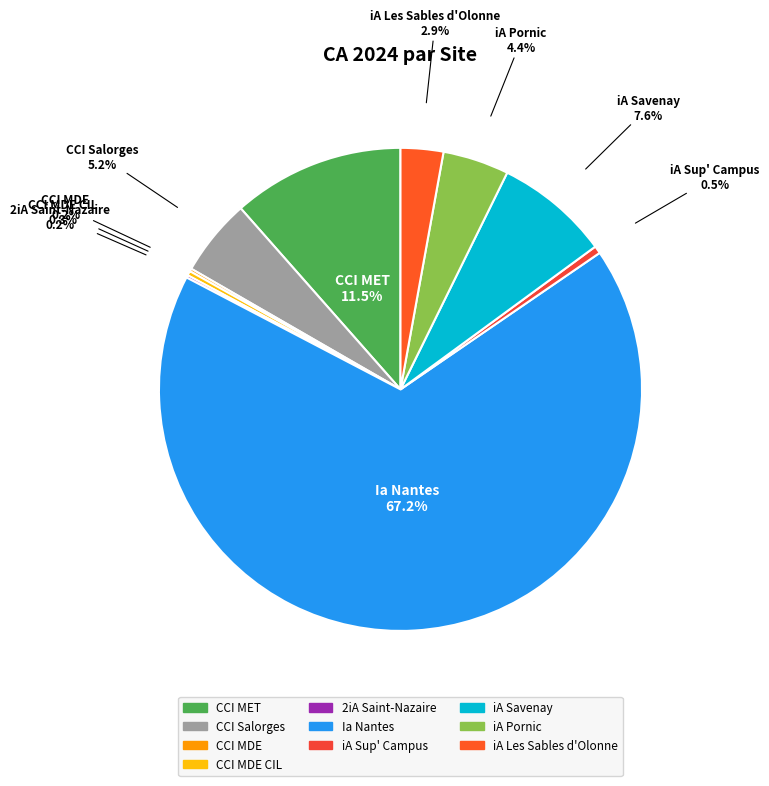

Which slice is the largest?

Ia Nantes